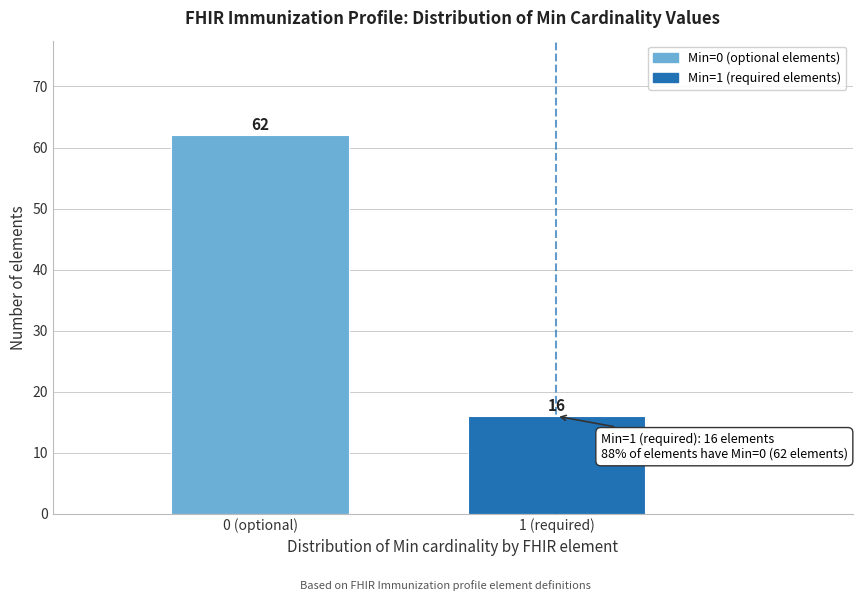

Reading right to left, extract all data points from this chart.

16	62